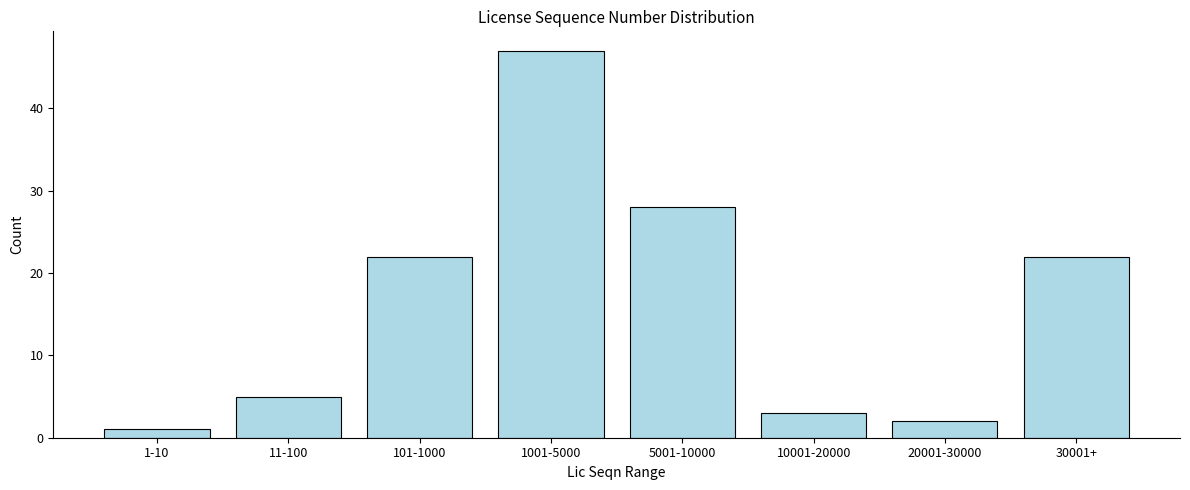

Reading left to right, what are all the values shown in this chart?

1-10=1	11-100=5	101-1000=22	1001-5000=47	5001-10000=28	10001-20000=3	20001-30000=2	30001+=22